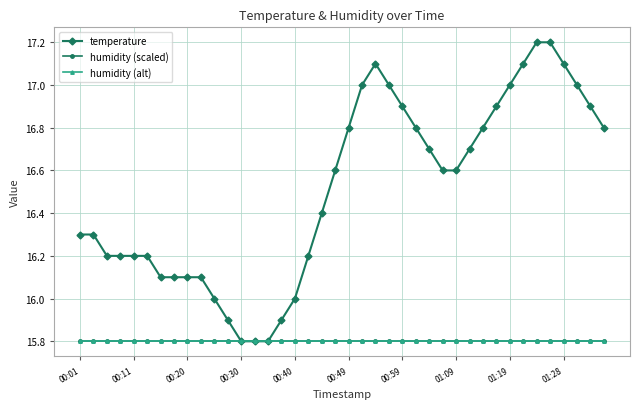

At which label is humidity (scaled) closest to 15?

00:01